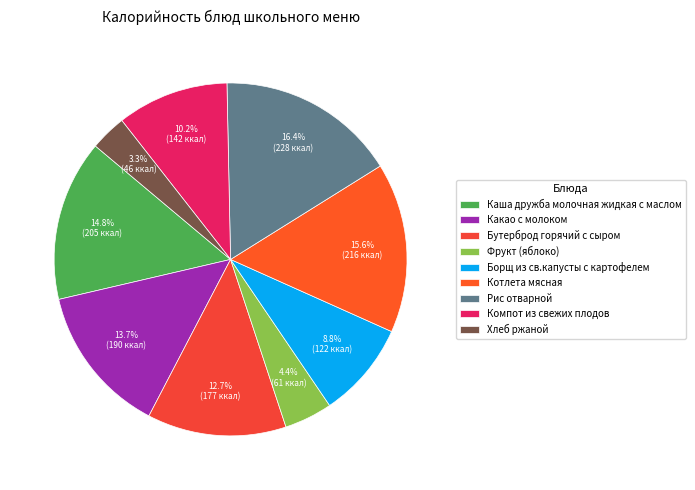

To the nearest percent, what is the difference between the Рис отварной and Бутерброд горячий с сыром slice percentages?

4%